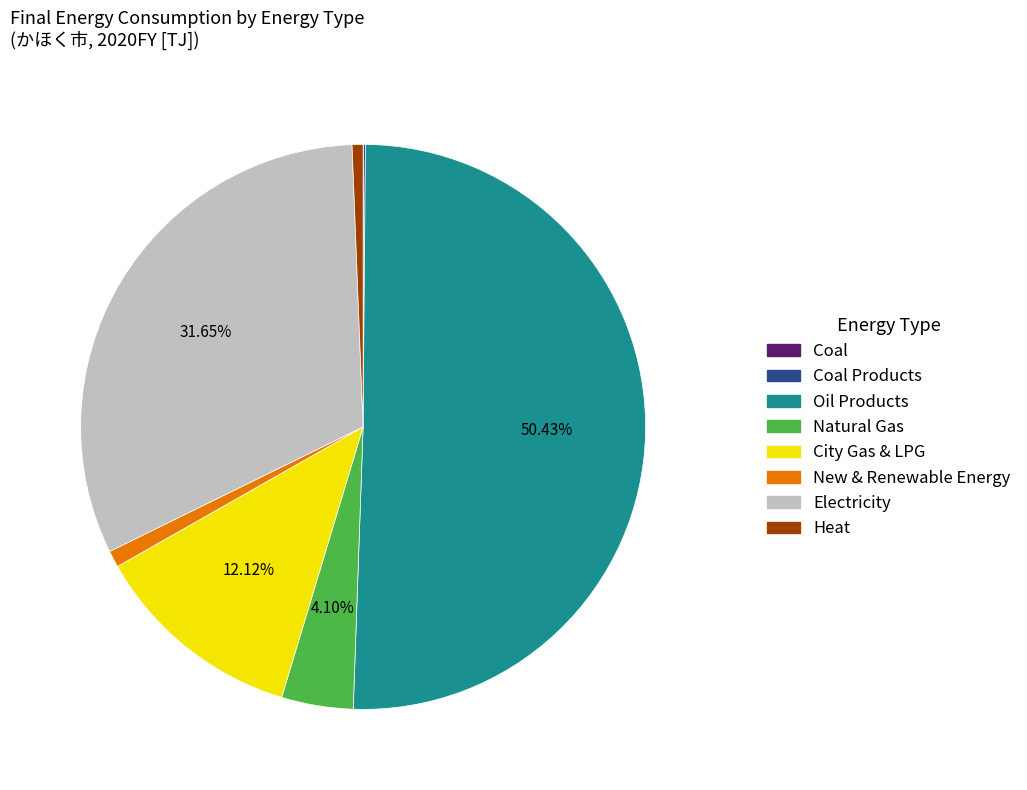

To the nearest percent, what is the average slice percentage?

12%